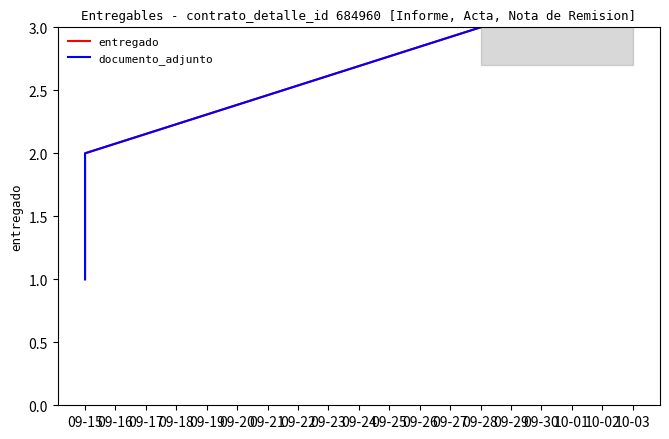

What is the value of the documento_adjunto point at the 1st from the left?

1